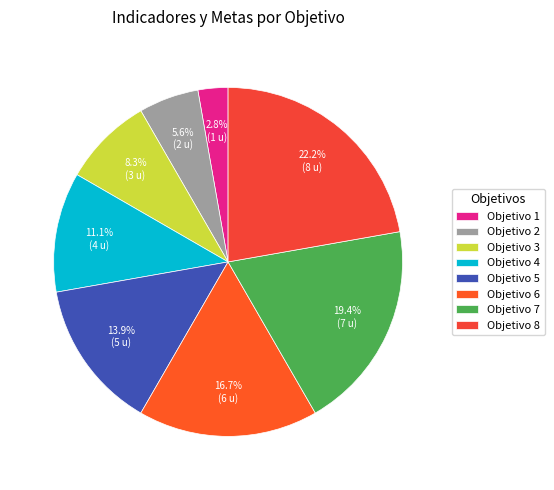

To the nearest percent, what is the combined percentage of Objetivo 6 and Objetivo 4?

28%